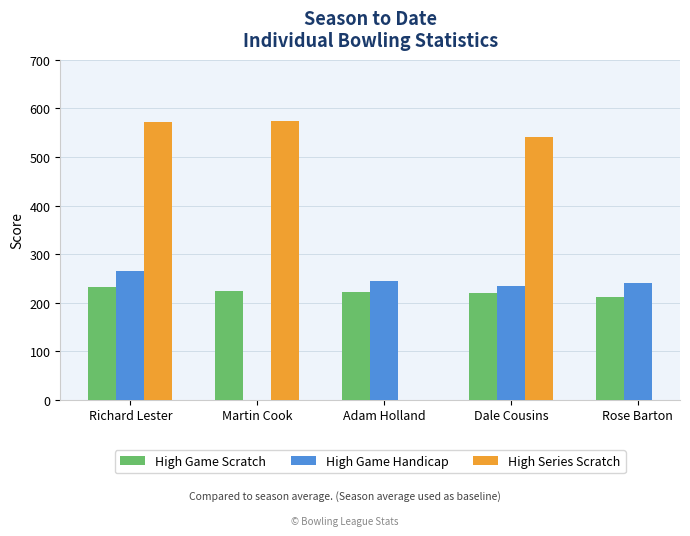

What is the difference between the highest and lowest values at Richard Lester?

341.0